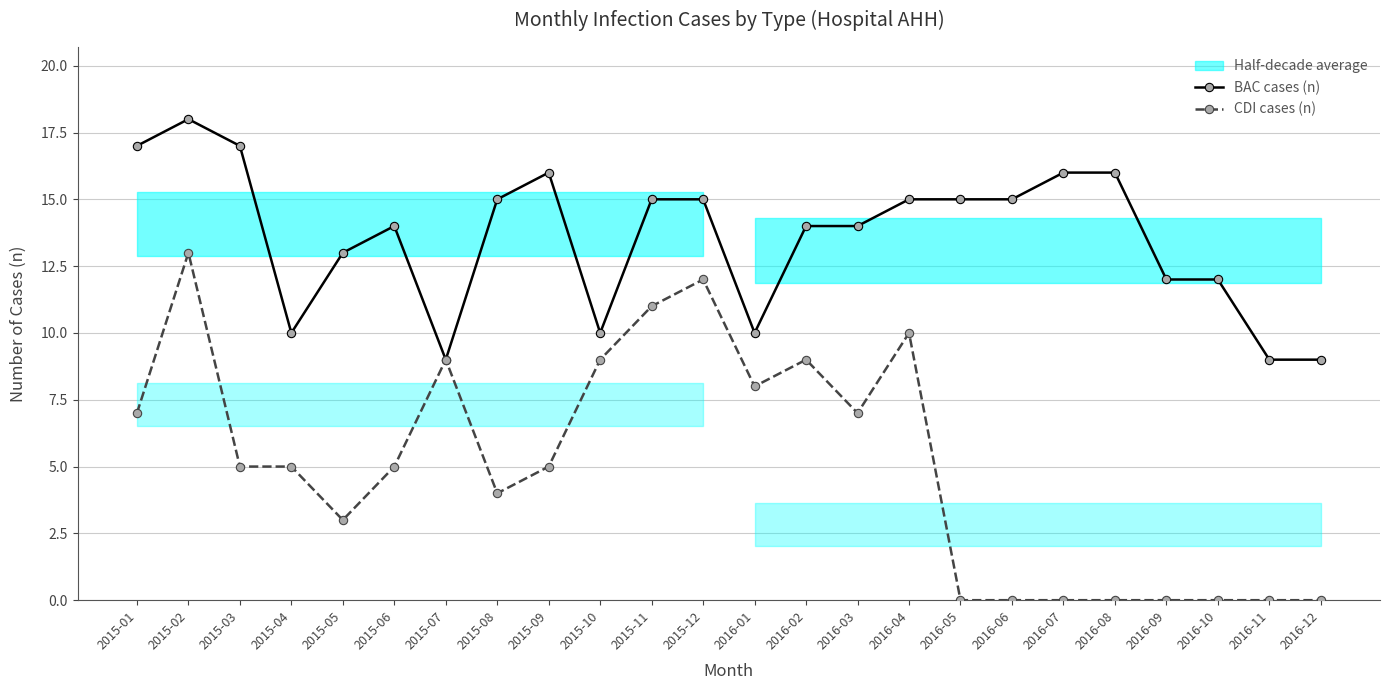

At which category is the sum across all series the highest?

2015-02